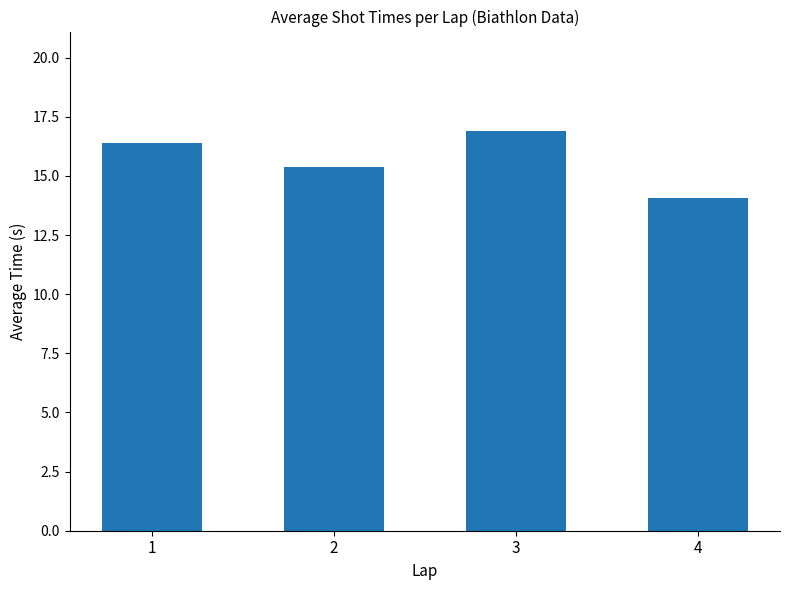

Reading left to right, transcribe all the data shown in this chart.

1=16.4	2=15.4	3=16.9	4=14.1